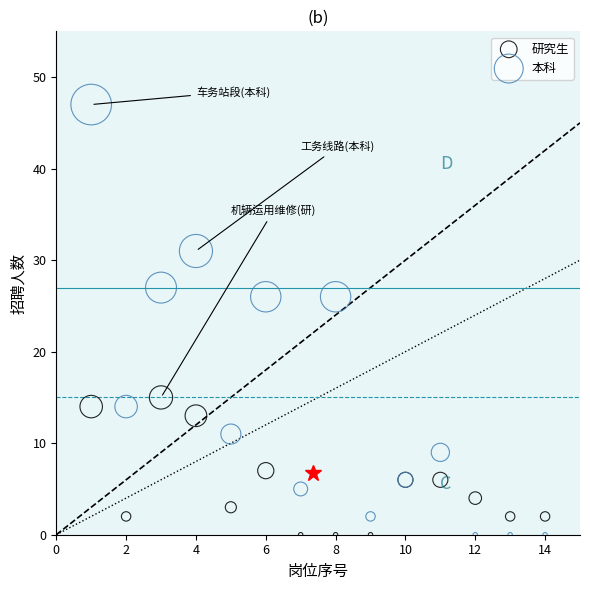

What is the X range (max minus min) for the scatter plot?

13